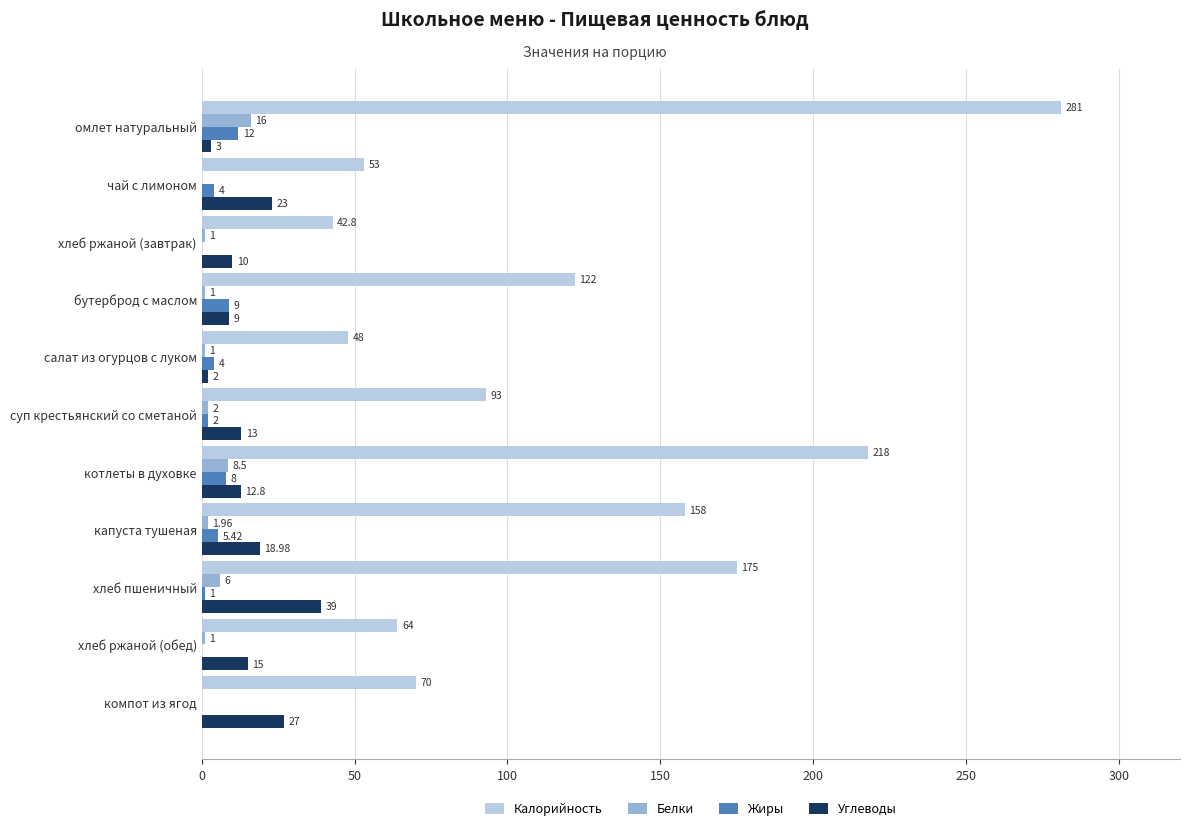

Where is Жиры nearest to the value 6?

капуста тушеная